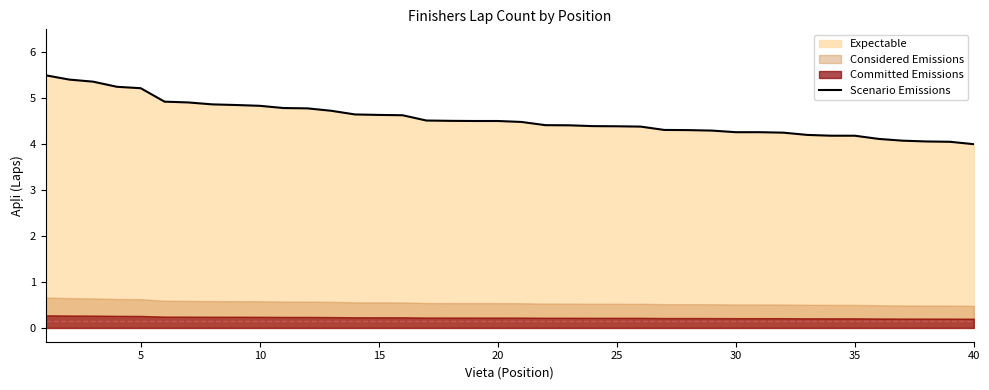

Is it true that Scenario Emissions equals 4.0 at 40?

True